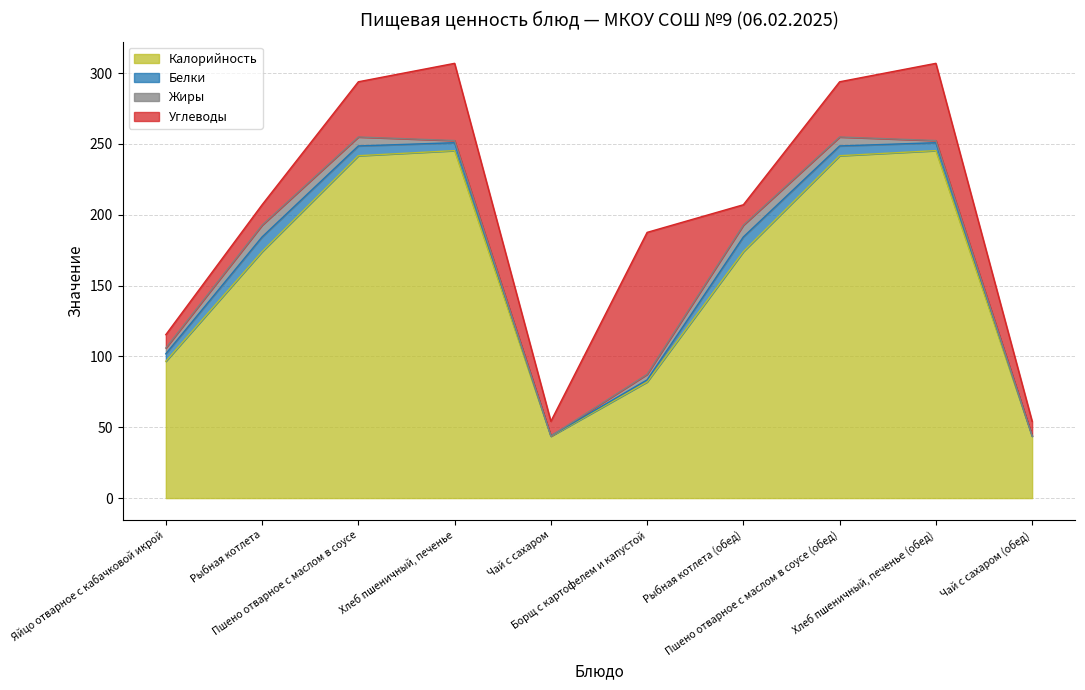

What value does the Углеводы series have at Рыбная котлета (обед)?

14.4